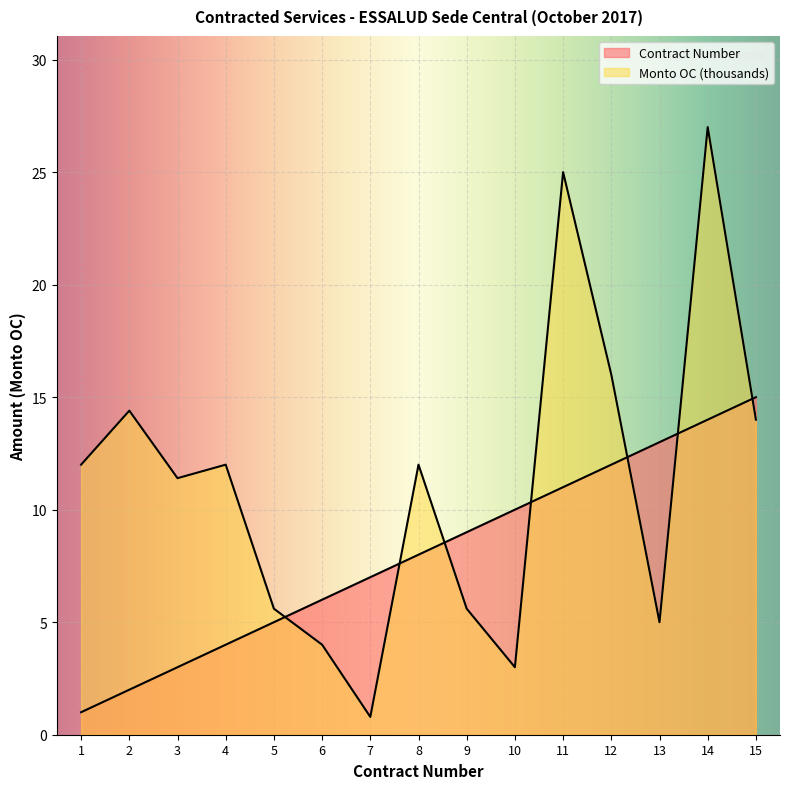

At which label does Monto OC reach its peak?

14